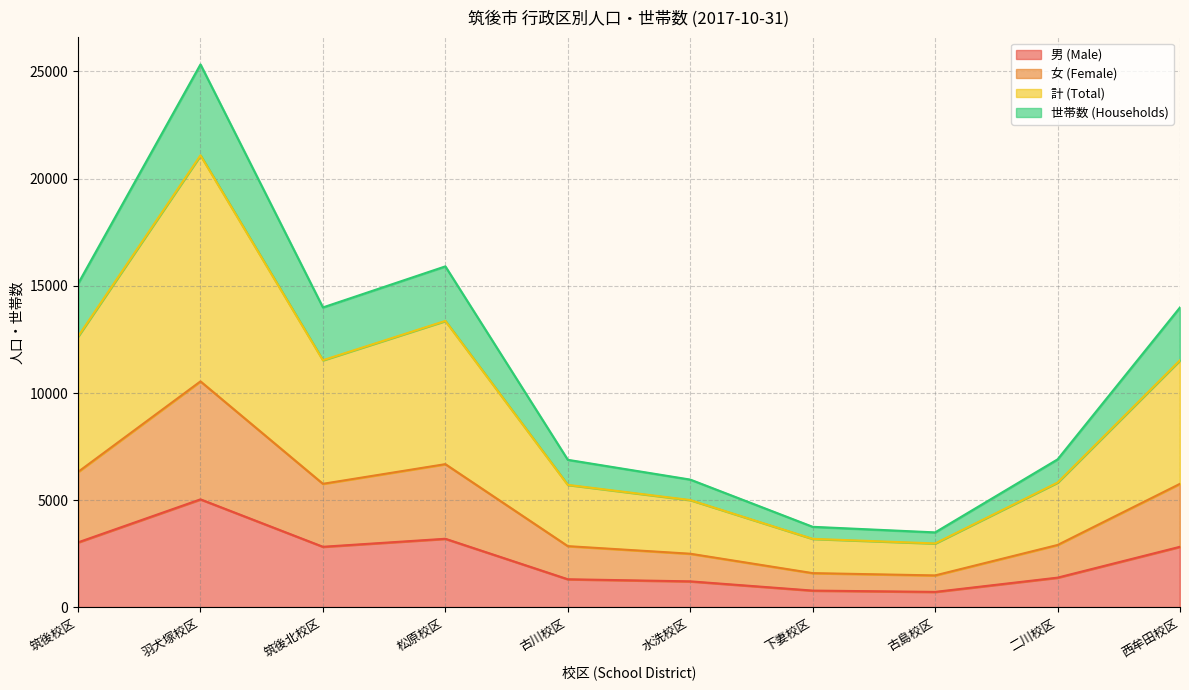

True or false: 女 (Female) and 世帯数 (Households) cross at least once.

False